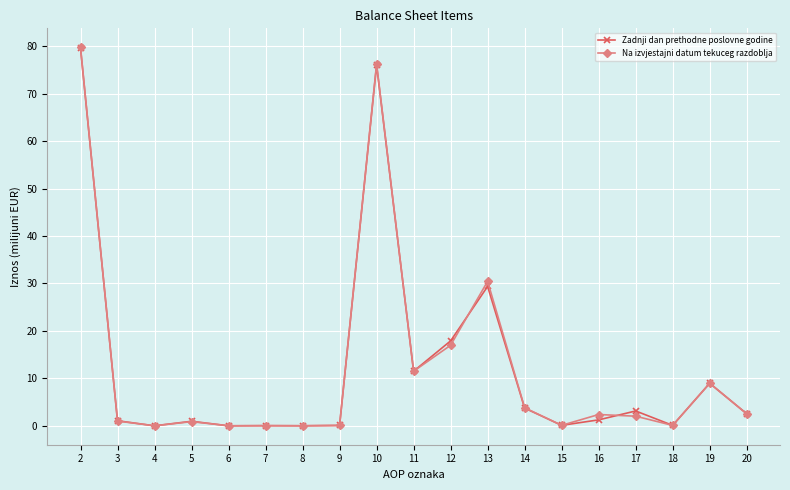

What is the highest value of the Zadnji dan prethodne poslovne godine series?

79.6